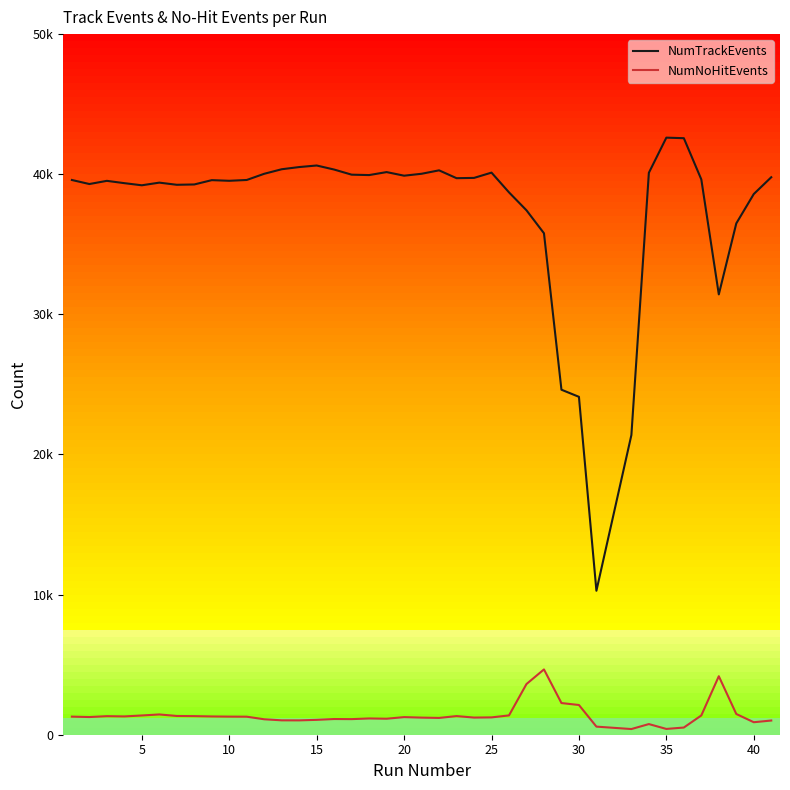

At how many categories does at least one series exceed 25668?

36